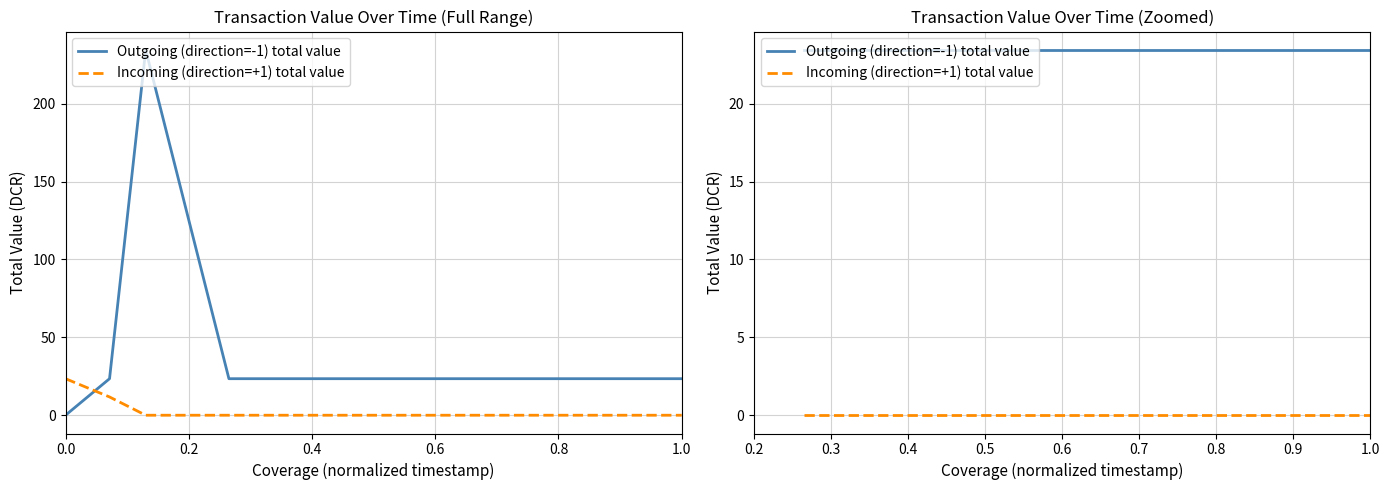

Which series has the largest range (max minus min)?

Outgoing (direction=-1) total value